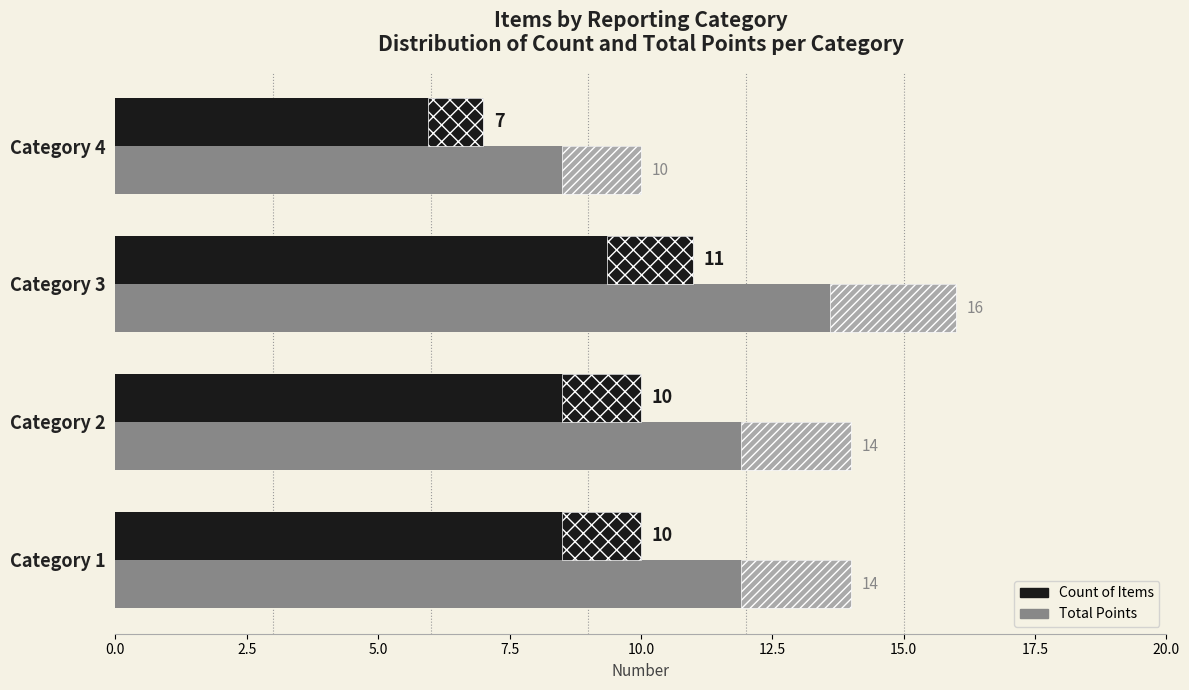

What is the sum of all Count of Items values?

38